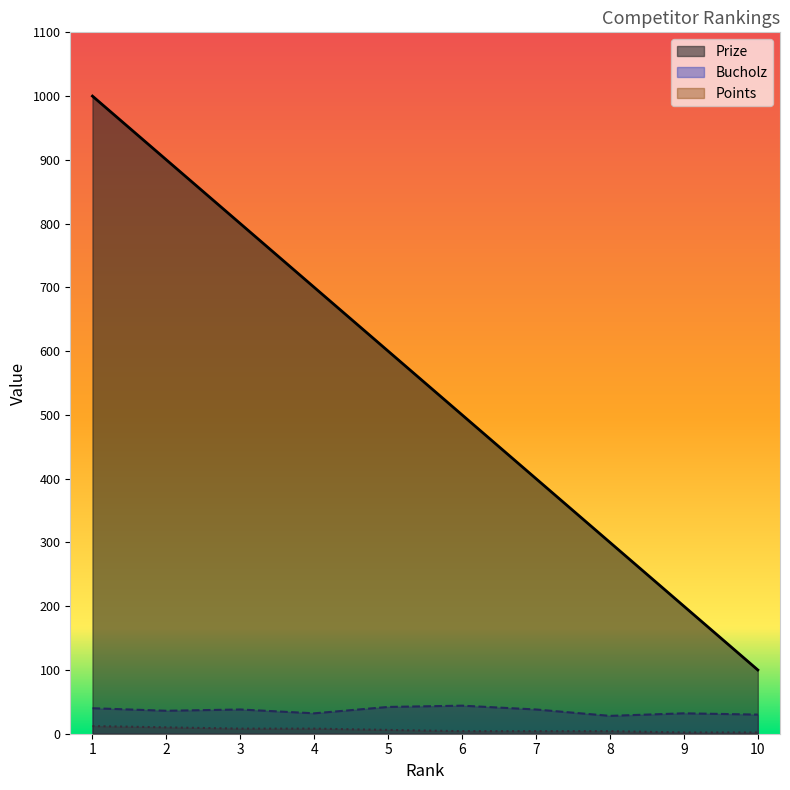

Between 1 and 6, which is larger?

1